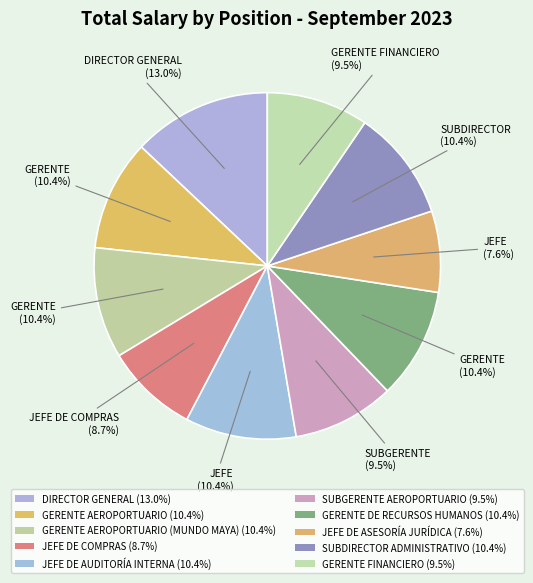

How many slices are in this pie chart?

10